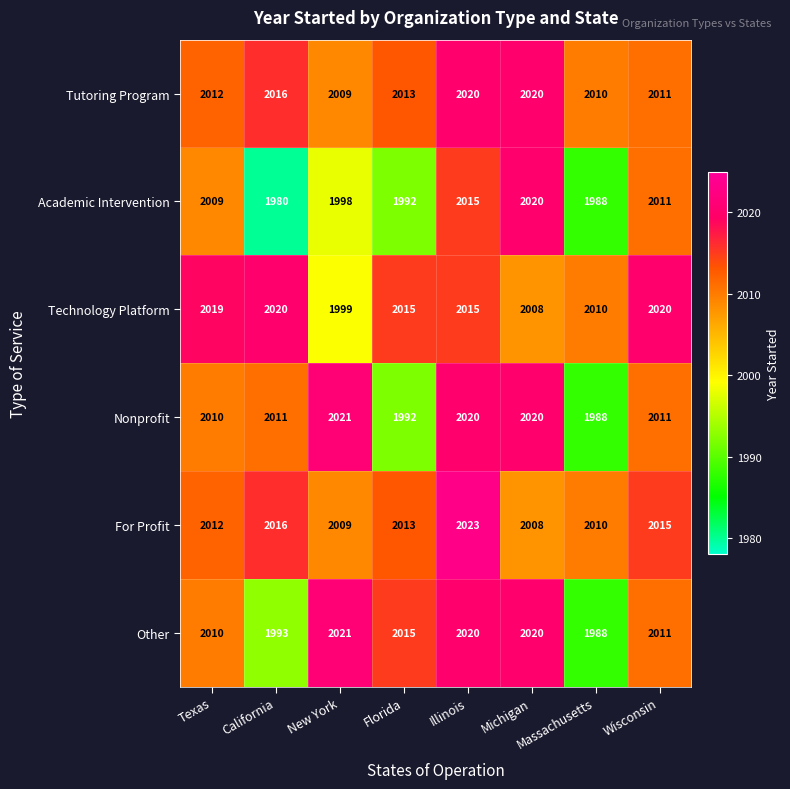

What is the difference between the second highest and second lowest values in the Technology Platform series?

12